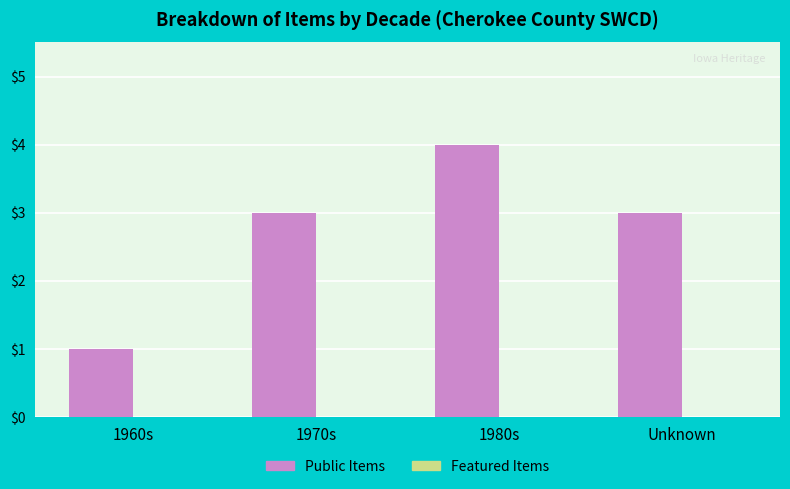

What is the maximum value shown in the chart?

4